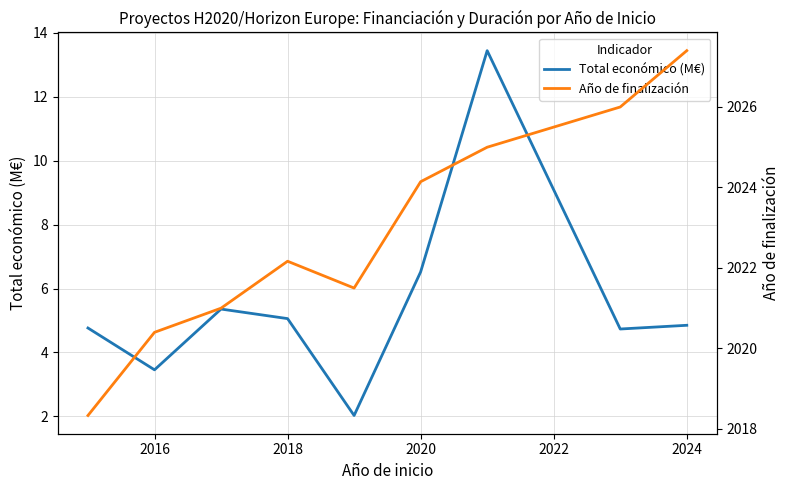

At which label is Total económico (M€) closest to 7?

2020